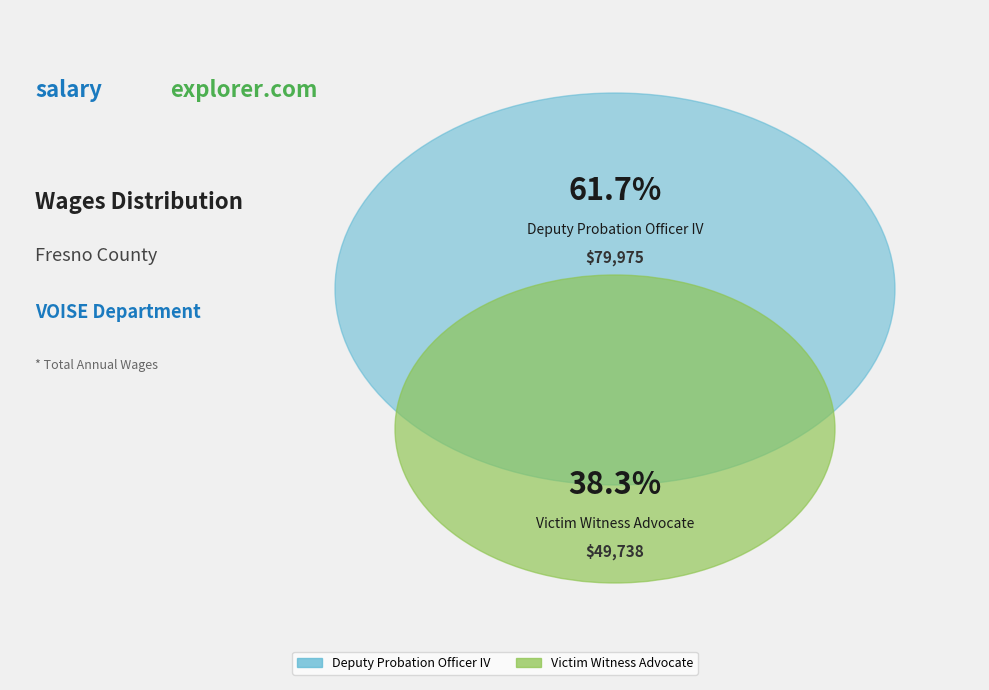

Which category has the biggest portion of the pie?

Deputy Probation Officer IV